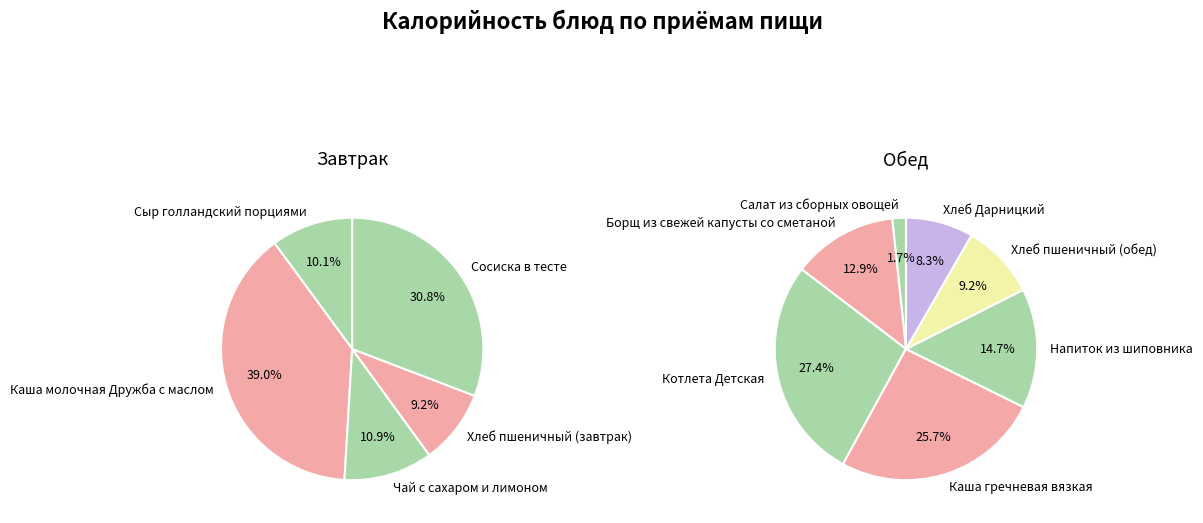

Count the number of slices in the pie.

5